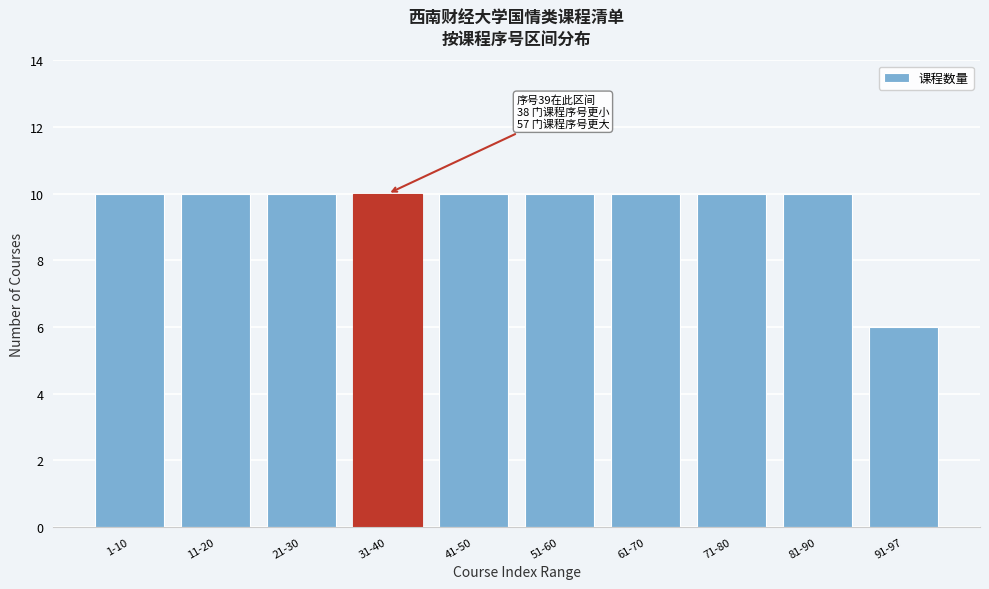

Reading left to right, extract all data points from this chart.

1-10=10	11-20=10	21-30=10	31-40=10	41-50=10	51-60=10	61-70=10	71-80=10	81-90=10	91-97=6